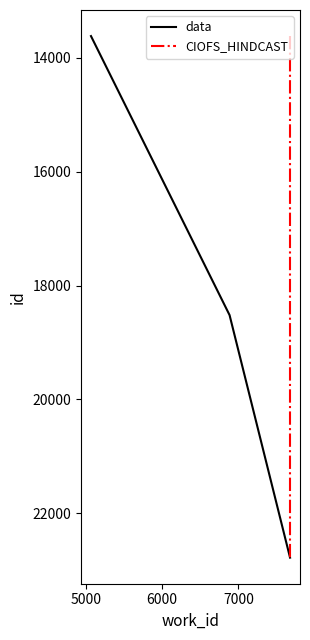

At which label does CIOFS_HINDCAST first exceed 18518?

6000